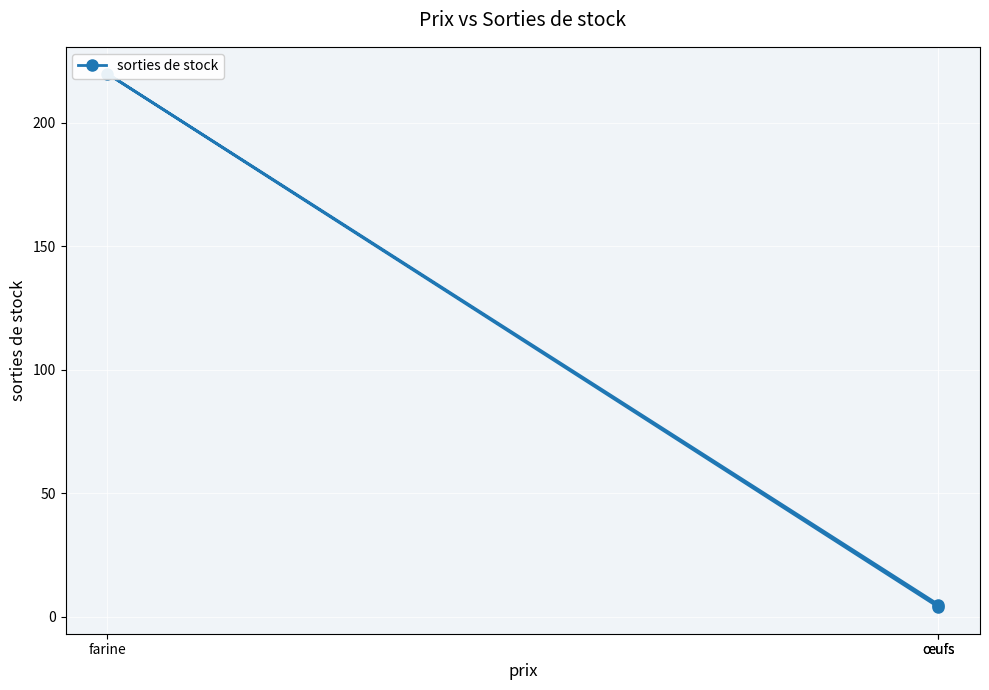

How many data points are above 5?

1